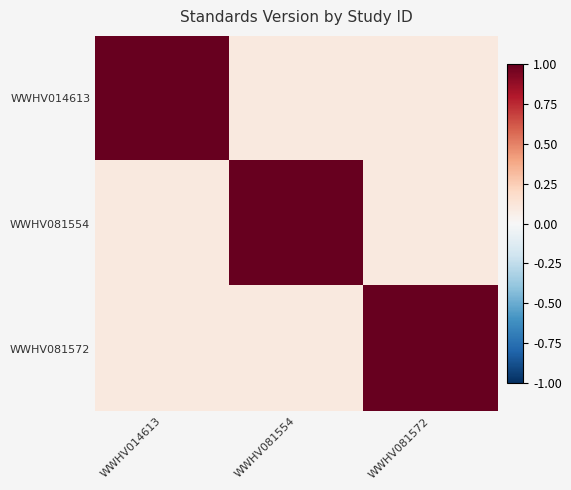

Which series changed the most between WWHV014613 and WWHV081554?

WWHV014613